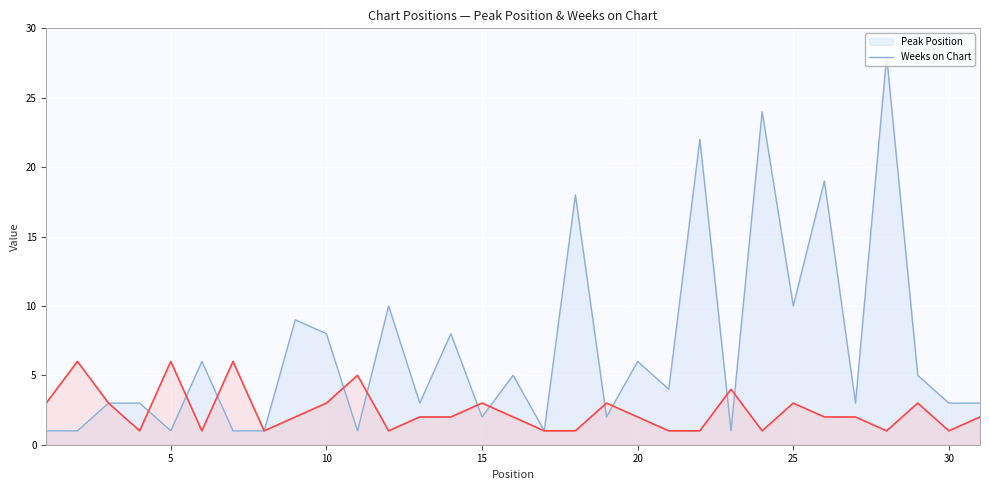

Reading left to right, list all the values displayed in this chart.

Peak Position: 1	1	3	3	1	6	1	1	9	8	1	10	3	8	2	5	1	18	2	6	4	22	1	24	10	19	3	28	5	3	3
Weeks on Chart: 3	6	3	1	6	1	6	1	2	3	5	1	2	2	3	2	1	1	3	2	1	1	4	1	3	2	2	1	3	1	2